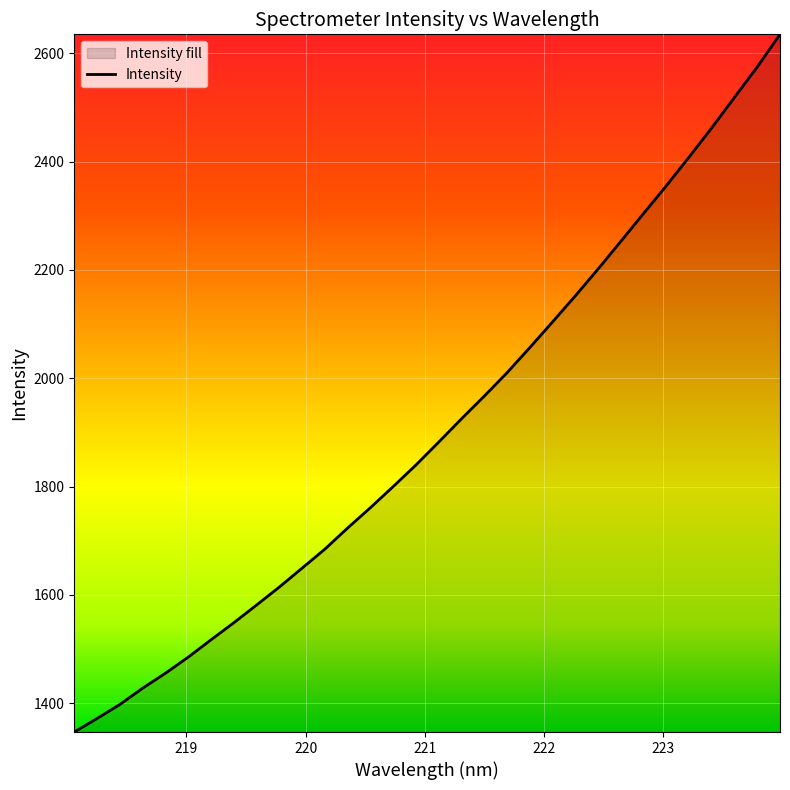

What is the smallest value displayed?

1346.9